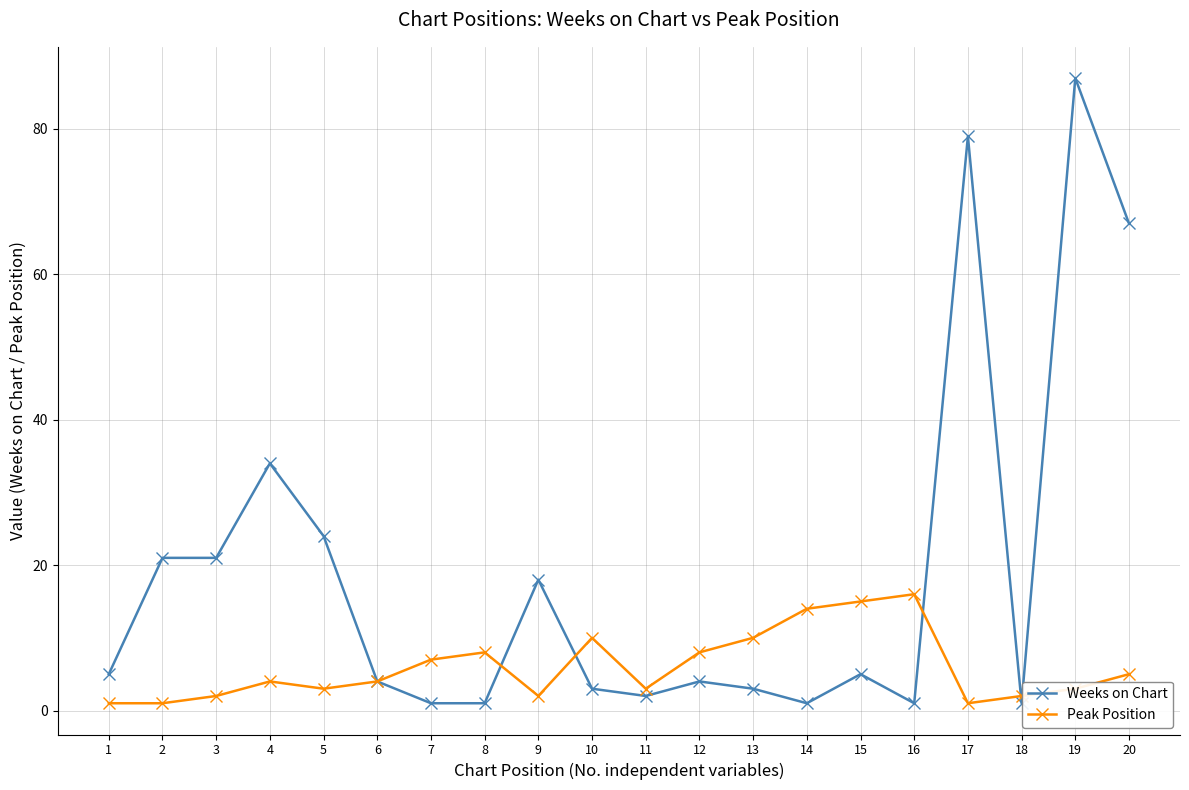

At which category is the sum across all series the highest?

19